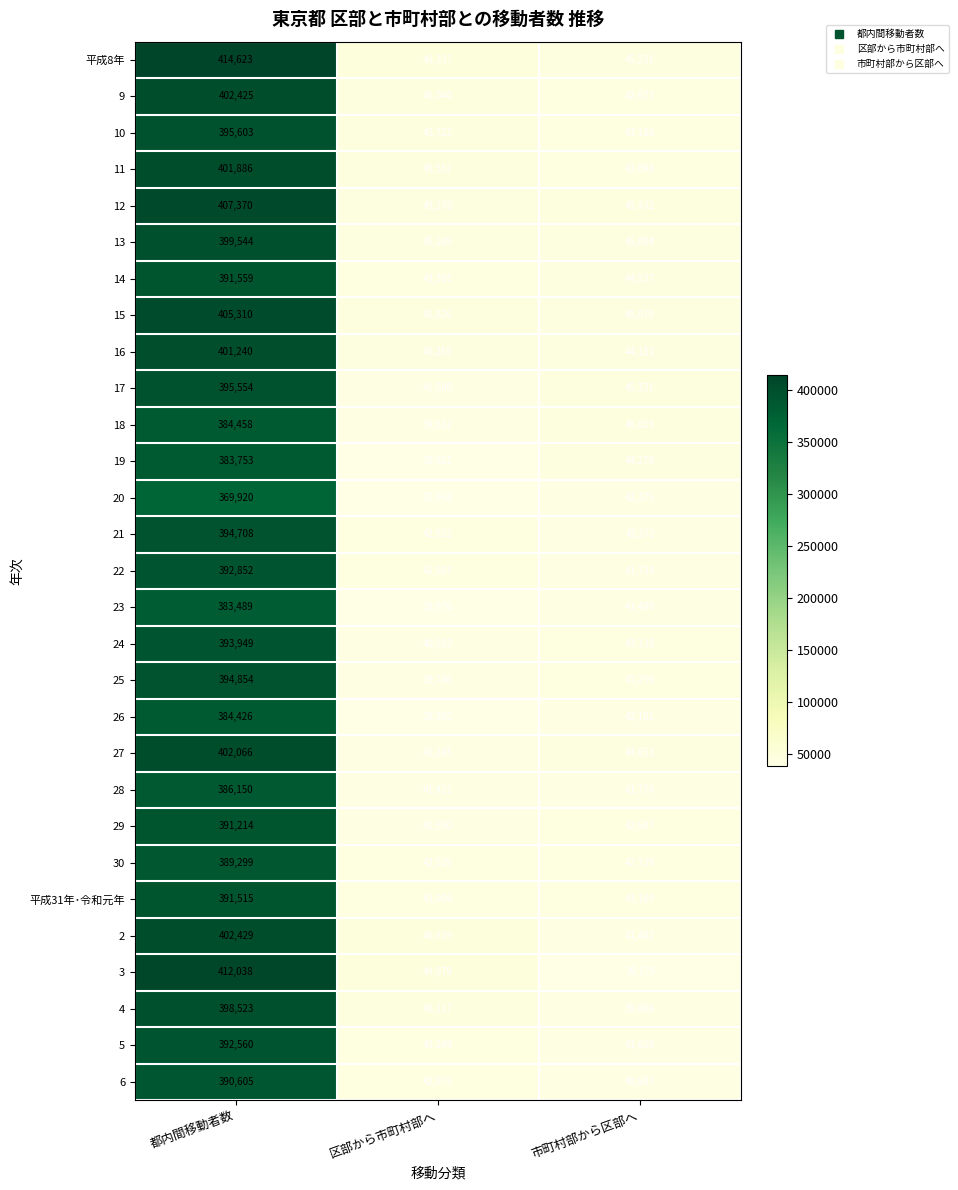

How many data points does each series have?

3